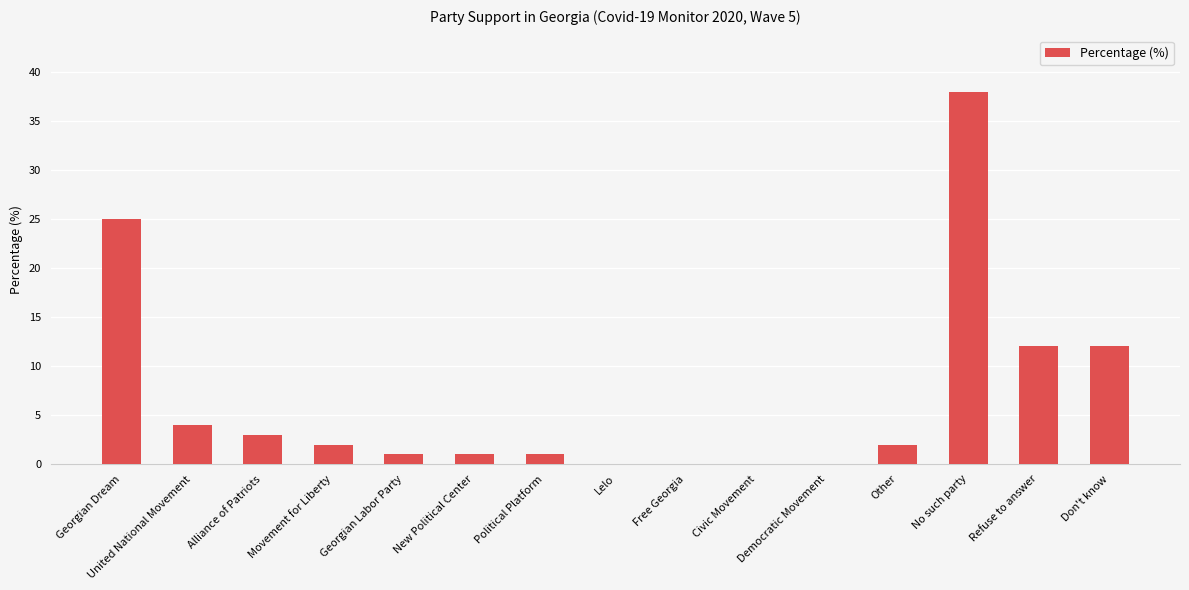

Which category has the highest value across all series?

No such party